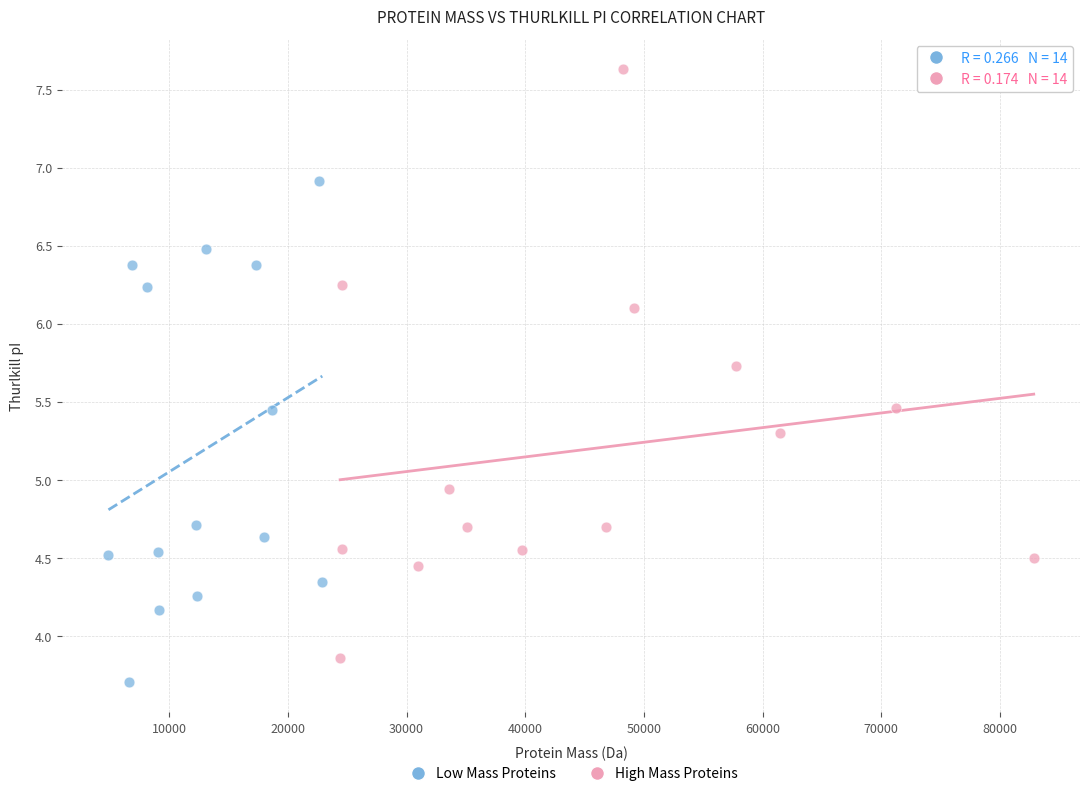

Which series reaches the maximum Y coordinate?

High Mass Proteins